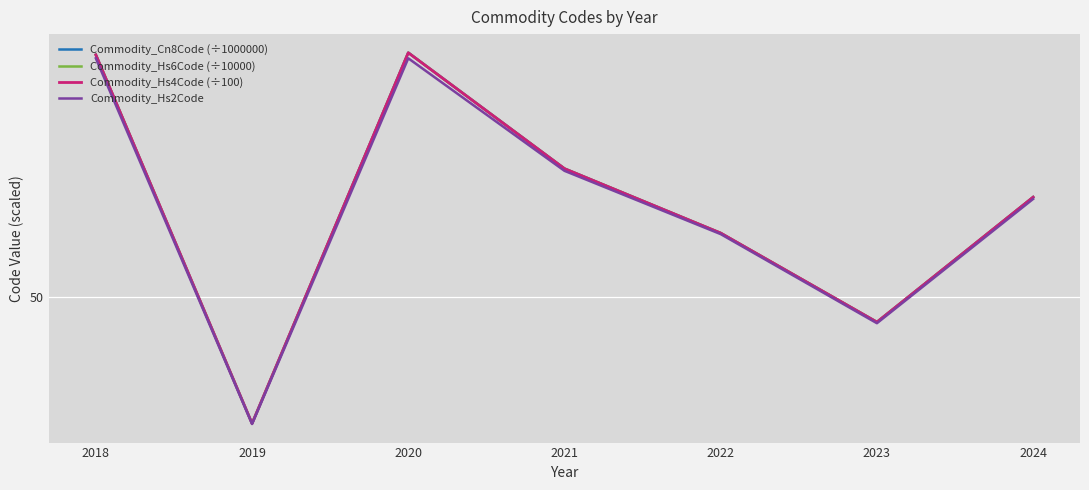

Does the chart display data point markers on the line(s)?

No